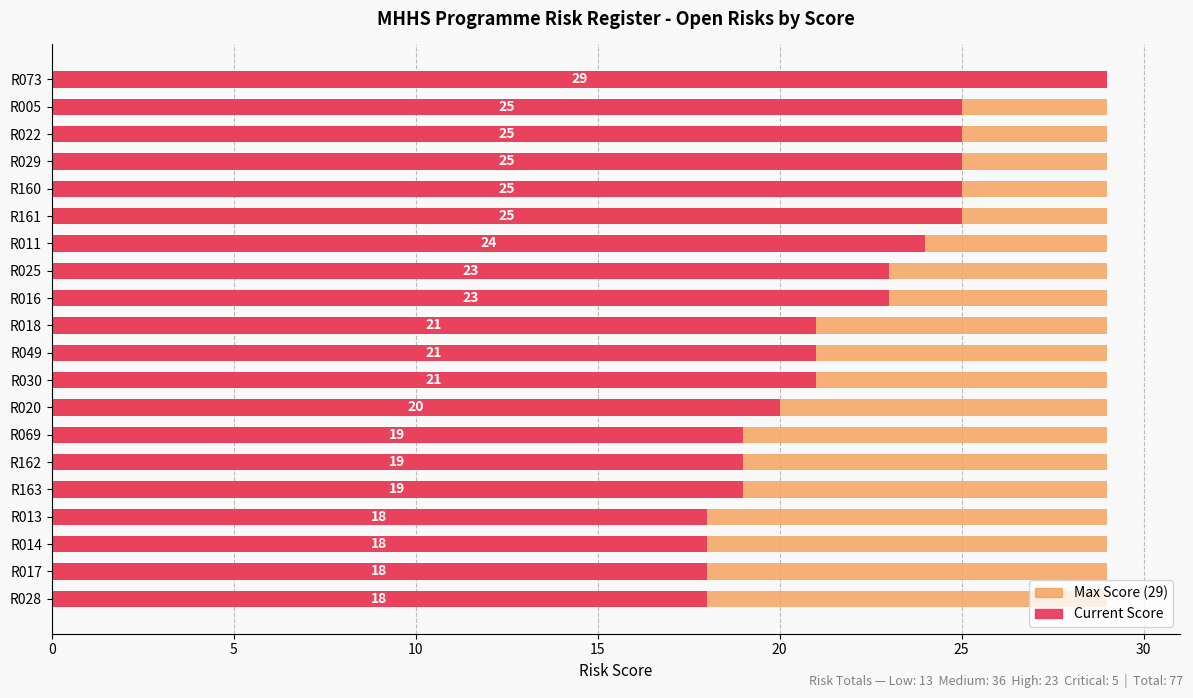

Which series has the largest total across all categories?

Current Score